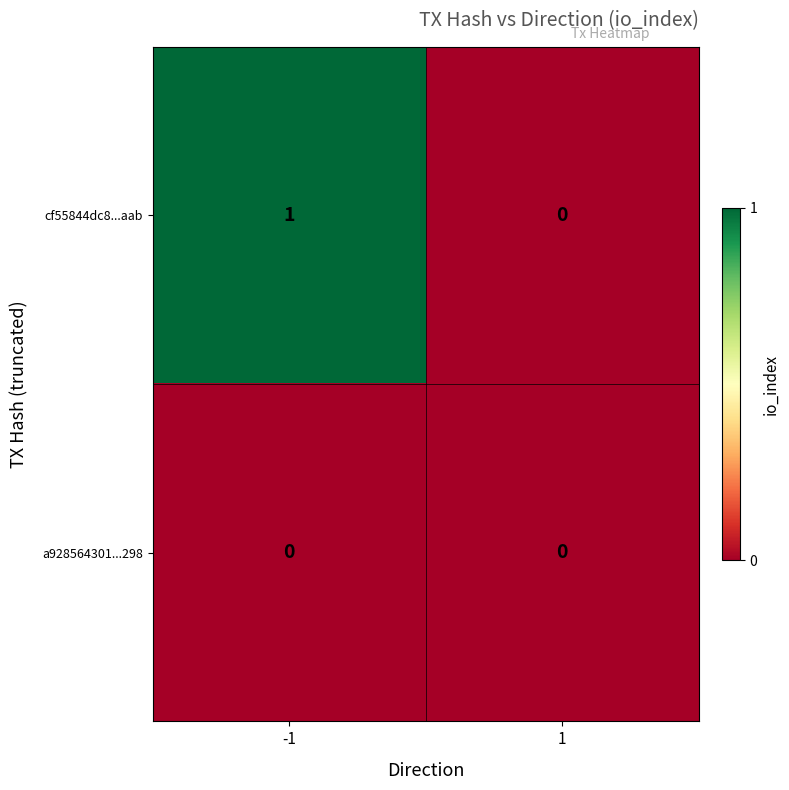

Is the value of a928564301...298 at -1 greater than the value of cf55844dc8...aab at -1?

No